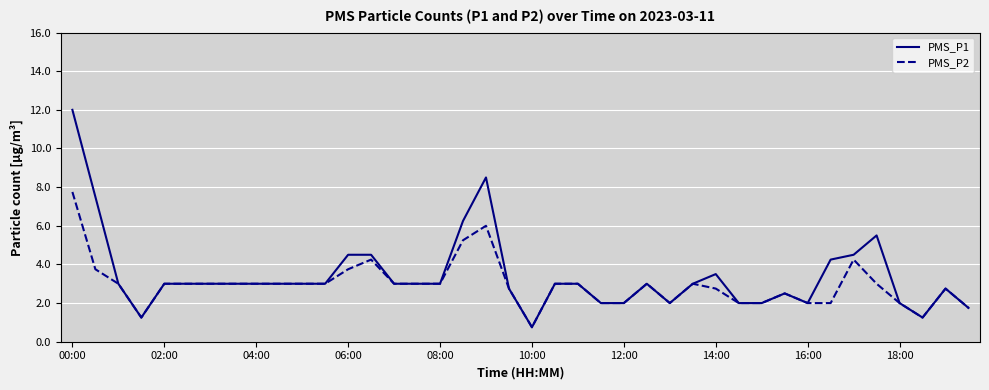

Rank the series by their maximum value, from highest to lowest.

PMS_P1, PMS_P2